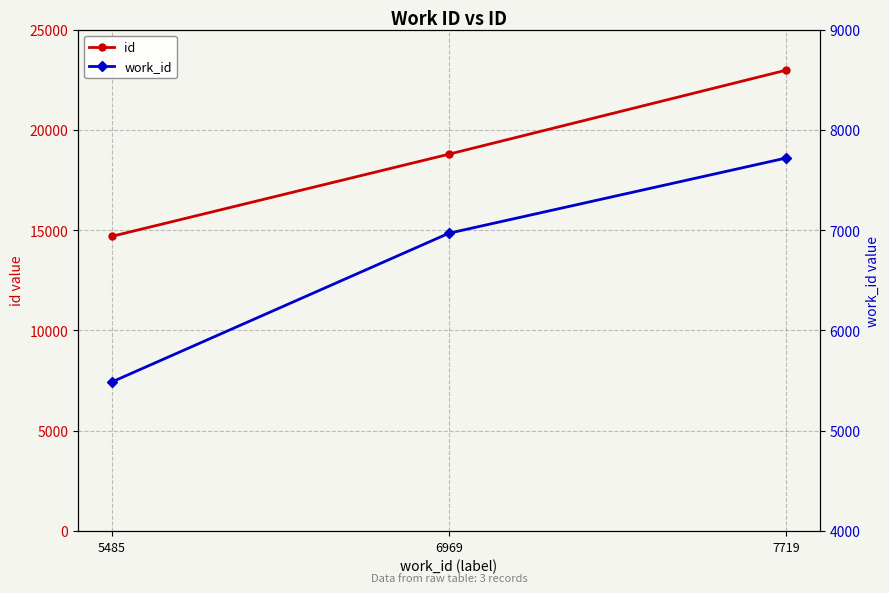

How many values in the id series exceed 18787?

1